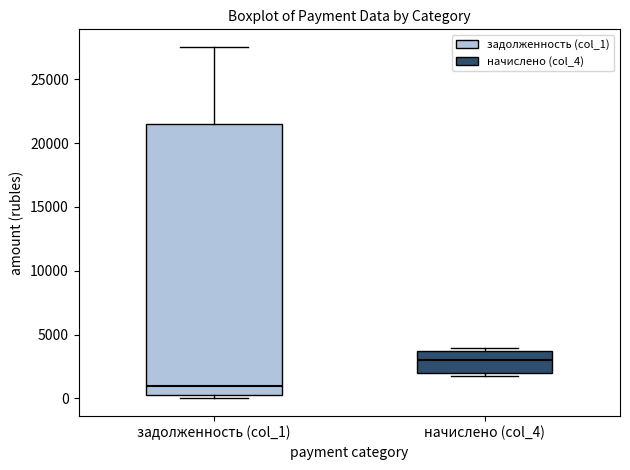

Reading left to right, transcribe this box plot: for each box, give where its median line is, the range the box spans, and where its two whiskers end, as read against the y-axis. The values are not printed on the chart, so give them approximately, as read against the axis.

задолженность (col_1): median 1000, box 0 to 21500, whiskers 0 (just below the box's lower edge) to 27500
начислено (col_4): median 3000, box 2000 to 3500, whiskers 2000 (just below the box's lower edge) to 4000